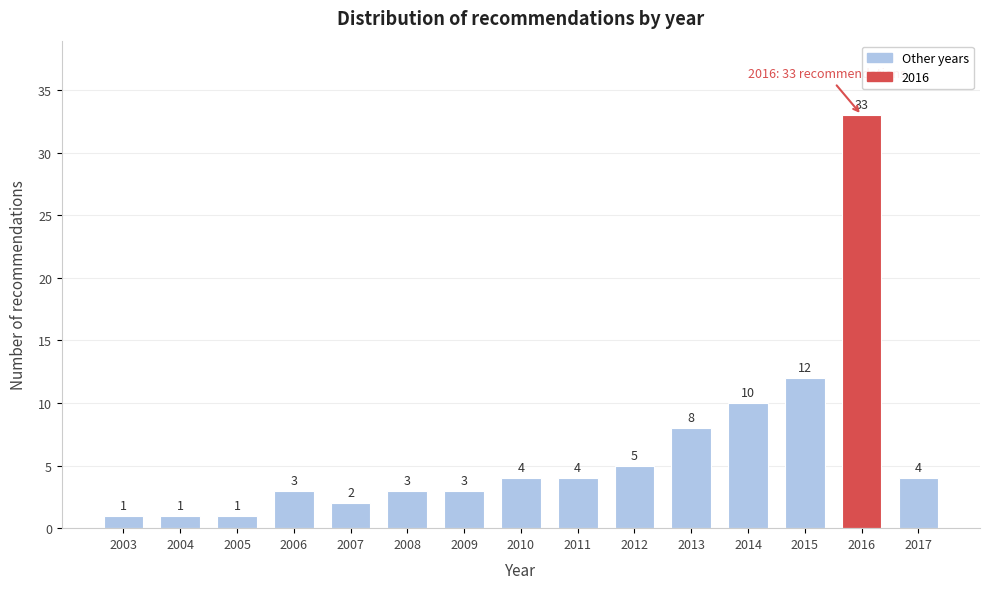

Reading right to left, list all the values displayed in this chart.

4	33	12	10	8	5	4	4	3	3	2	3	1	1	1